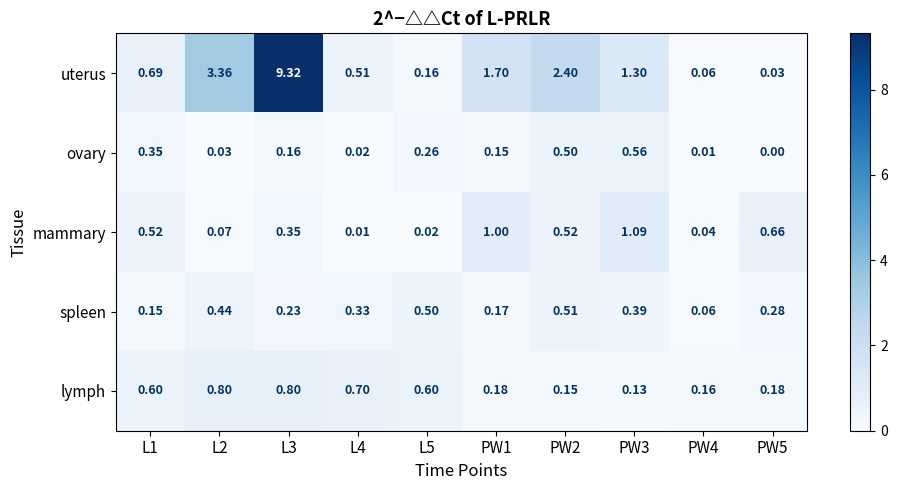

Rank the series by their maximum value, from lowest to highest.

spleen, ovary, lymph, mammary, uterus